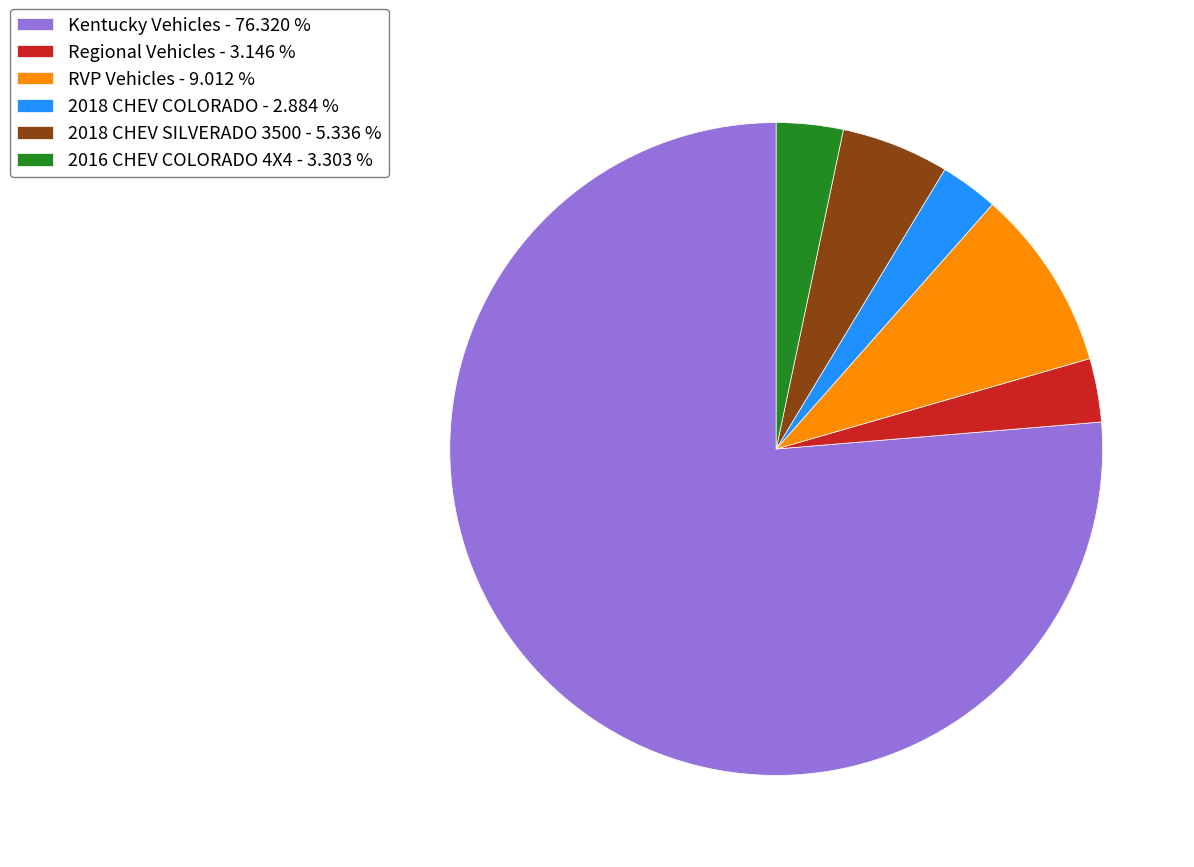

Does Kentucky Vehicles - 76.320 % represent more than half of the total?

Yes